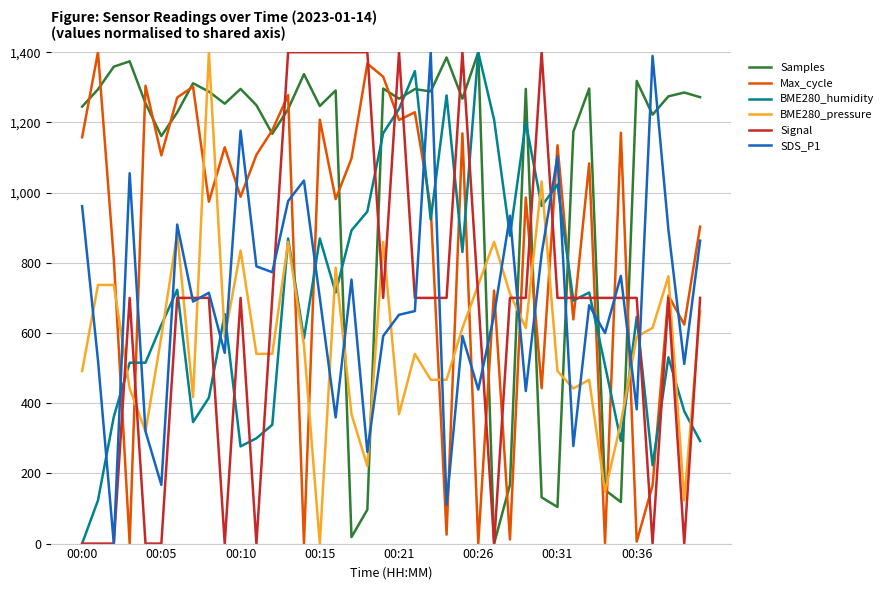

How many lines are shown in the chart?

6